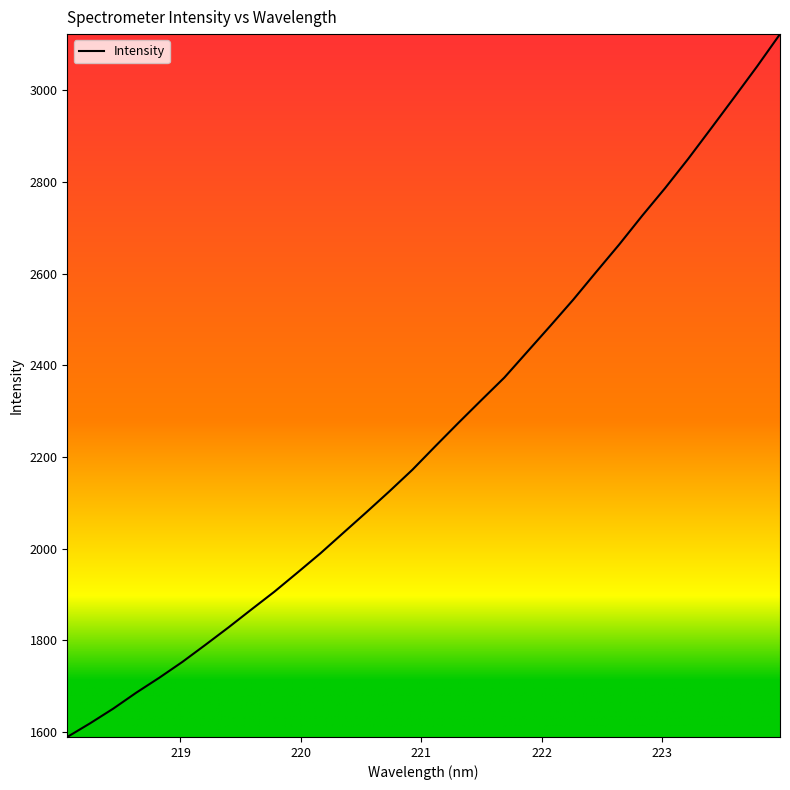

What is the difference between the maximum and minimum values?

1533.5